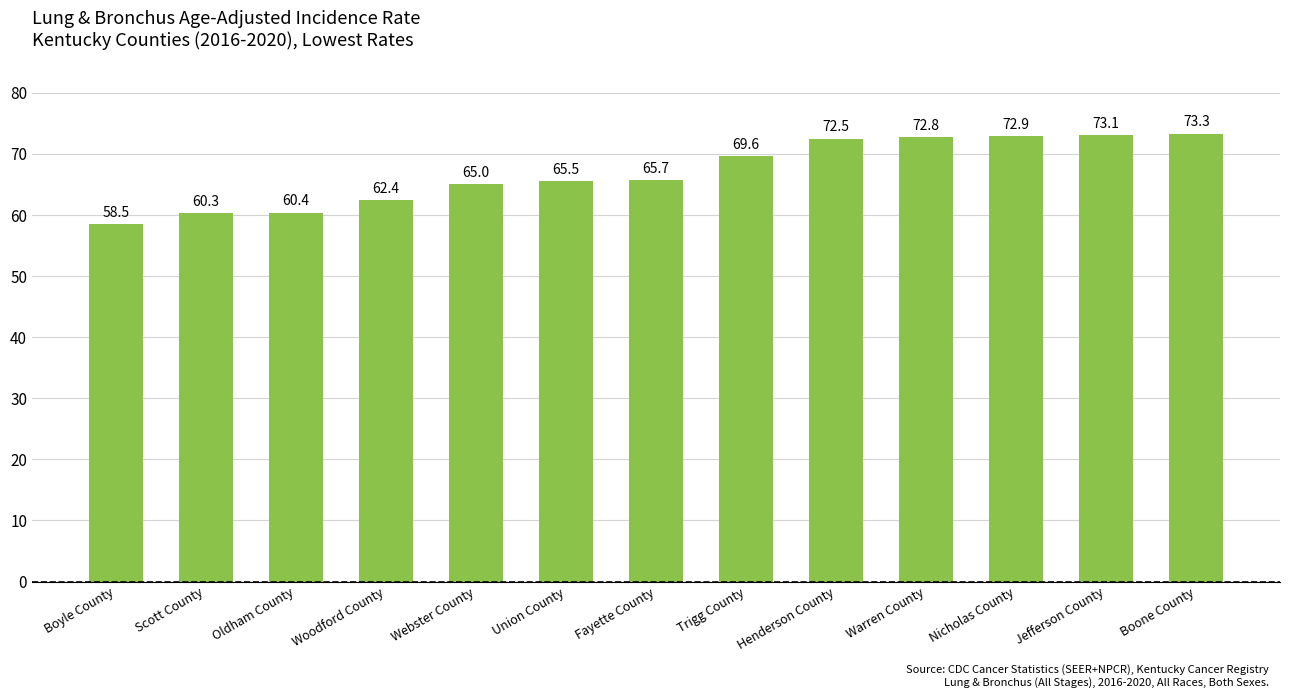

What is the ratio of the value at Boone County to the value at Union County?

1.1